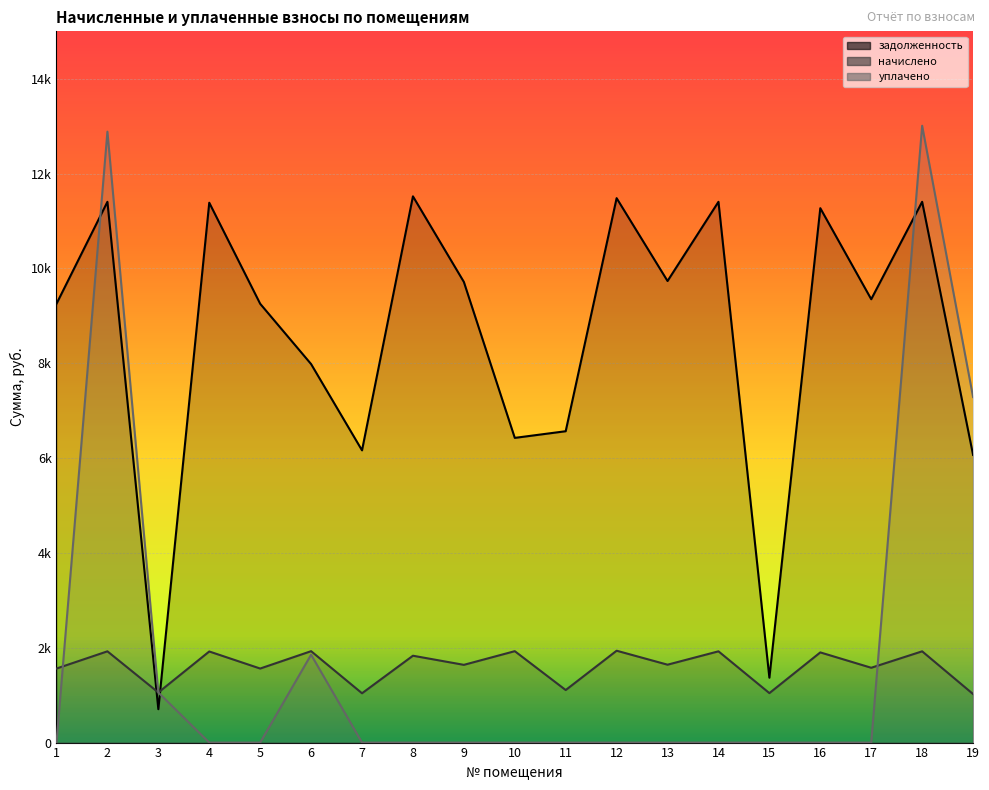

Rank the series by their maximum value, from lowest to highest.

начислено, задолженность, уплачено